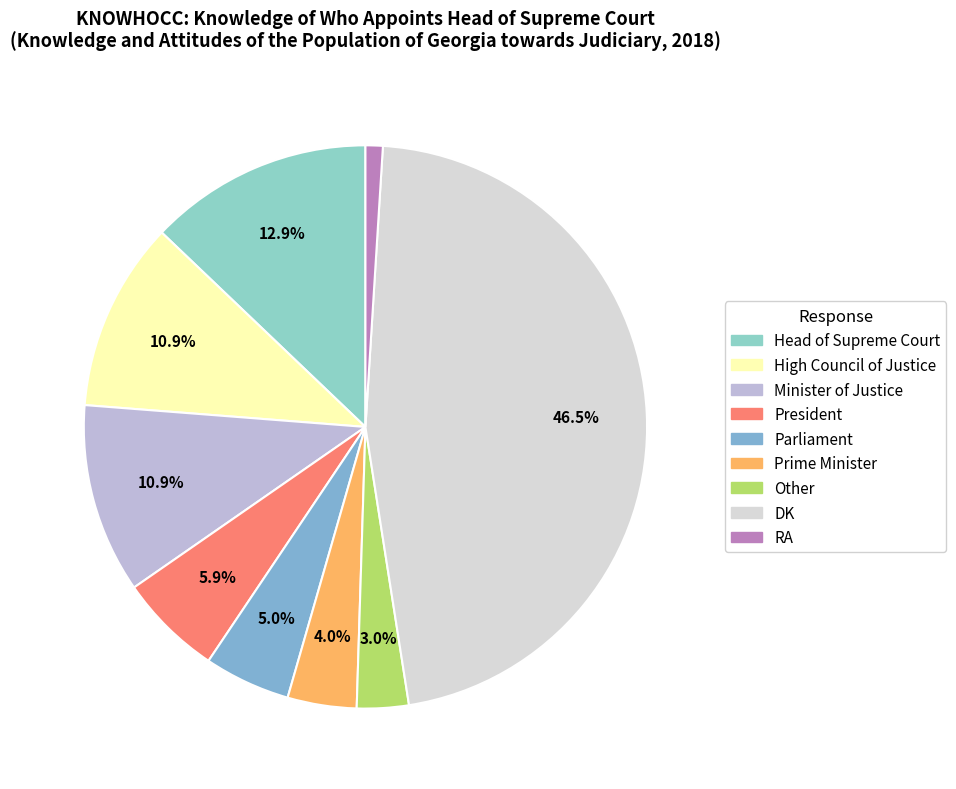

To the nearest percent, what portion does Parliament represent?

5%